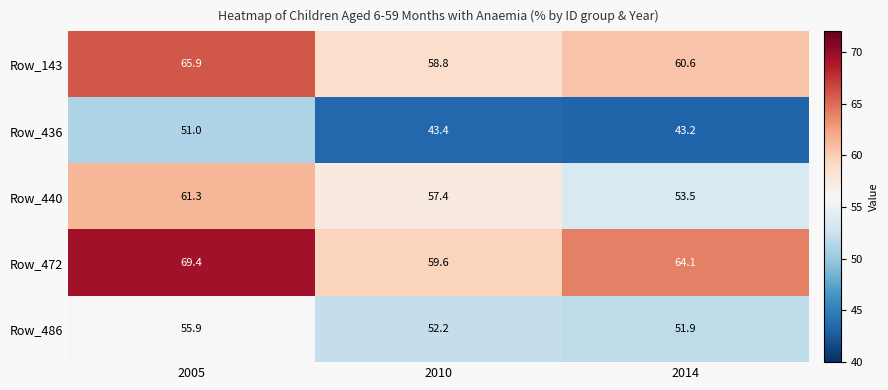

Rank the series by their maximum value, from lowest to highest.

Row_436, Row_486, Row_440, Row_143, Row_472